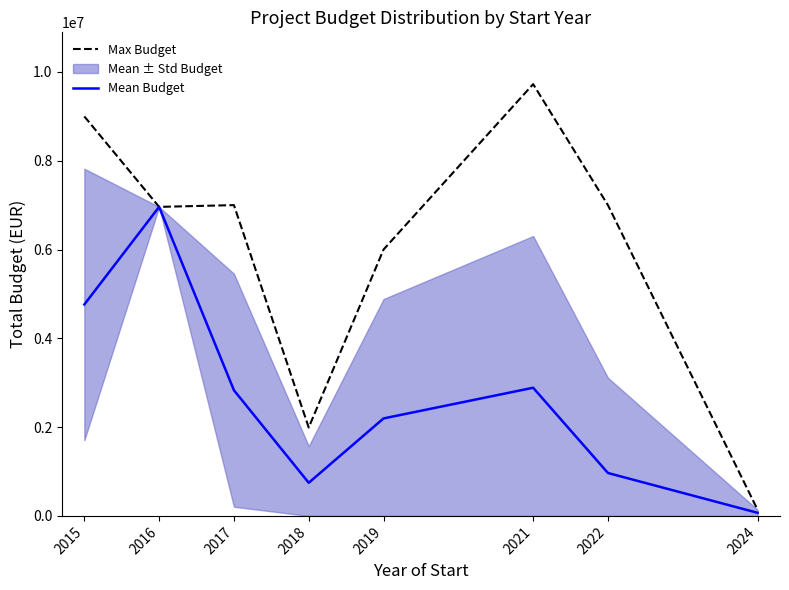

The Mean Budget series shows 39185.3 at 2024. True or false?

False